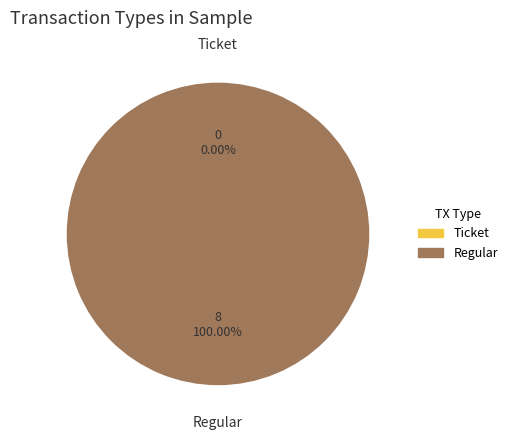

To the nearest percent, what is the combined percentage of Regular and Ticket?

100%